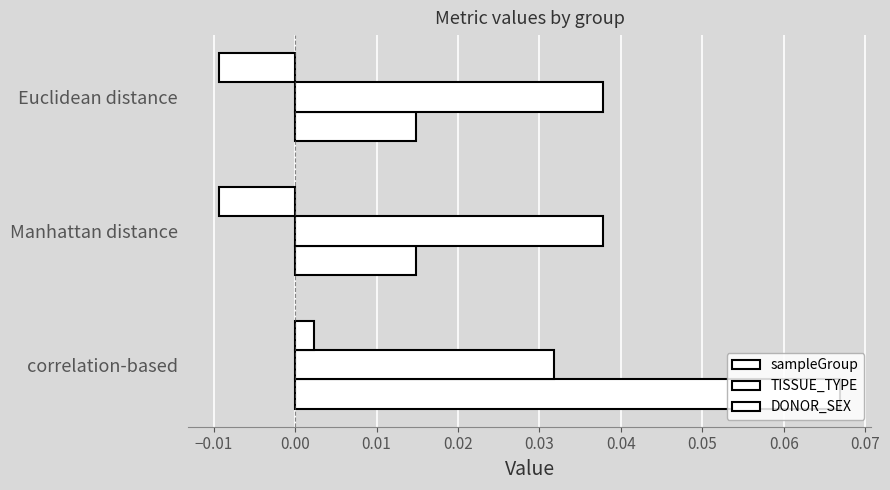

How many negative values does the DONOR_SEX series have?

2